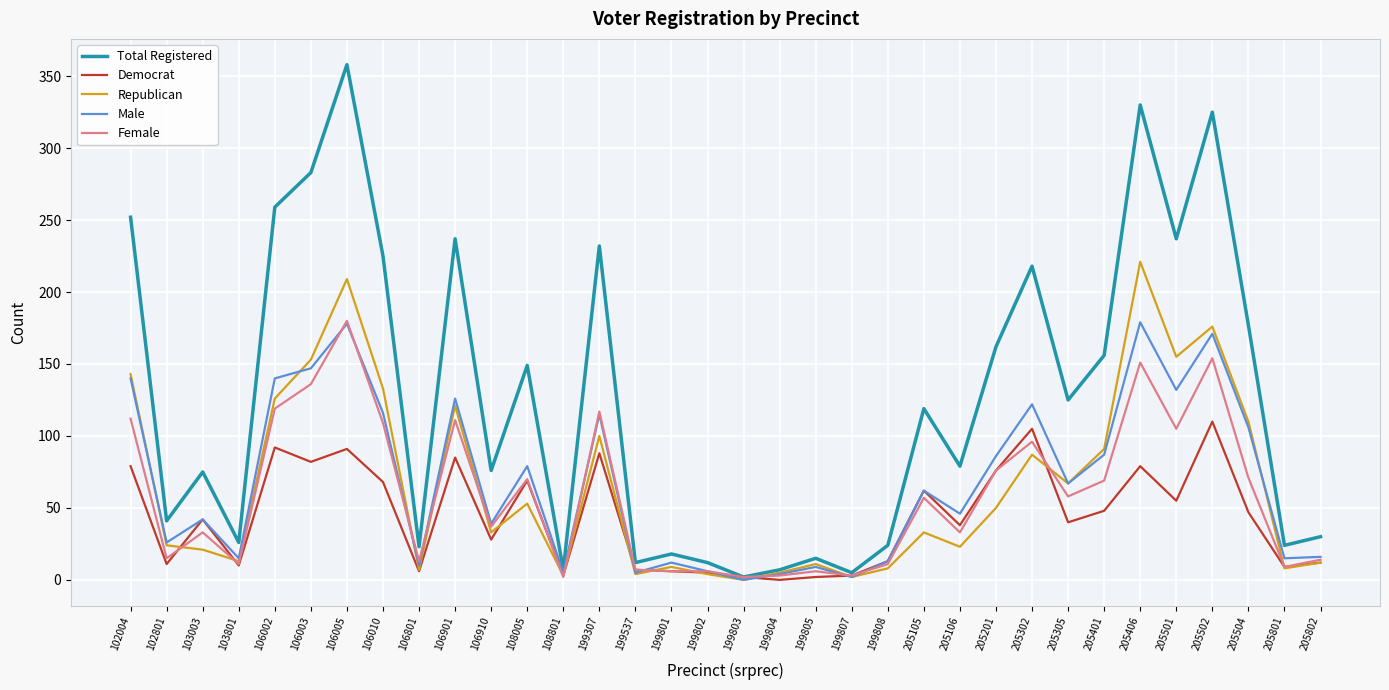

Which series changed the most between 108005 and 205302?

Total Registered